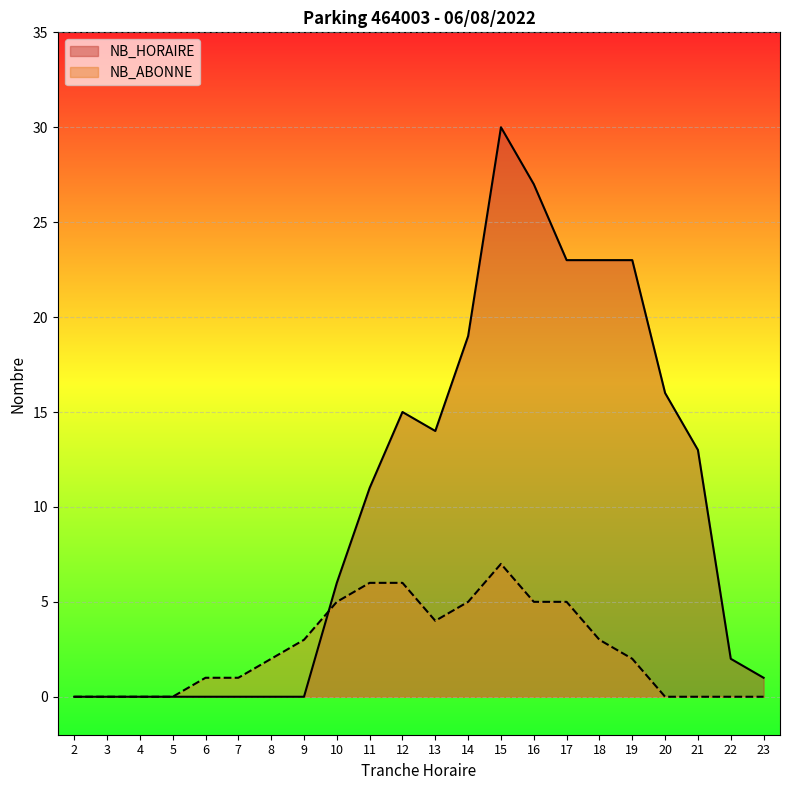

How many intersections are there between NB_HORAIRE and NB_ABONNE?

1